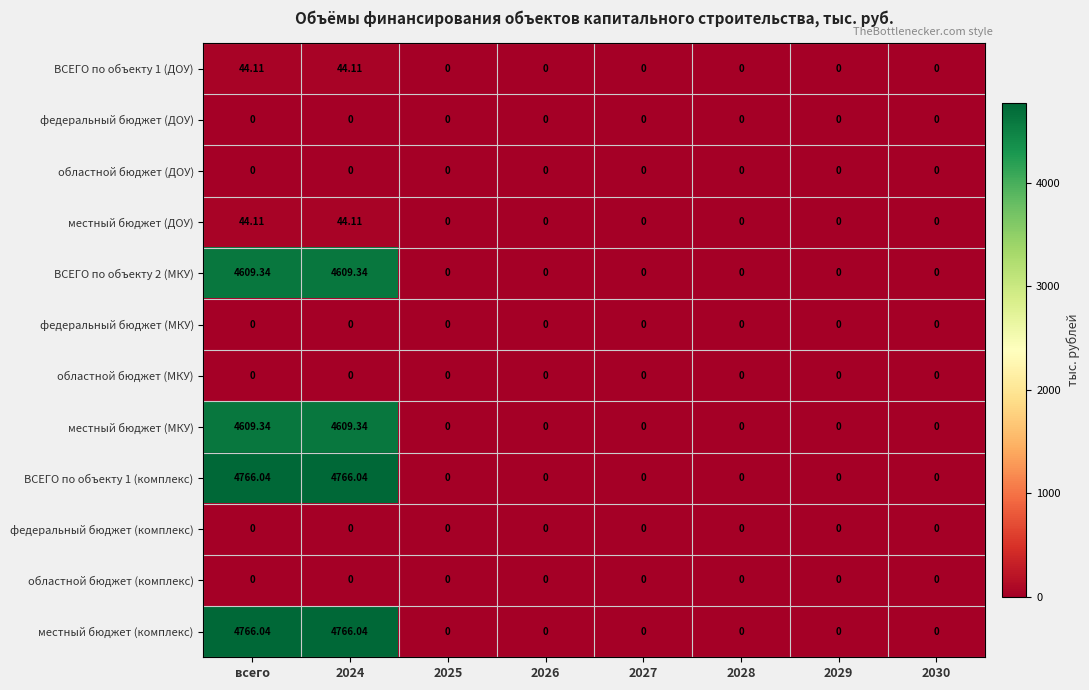

What is the maximum value shown in the chart?

4766.0